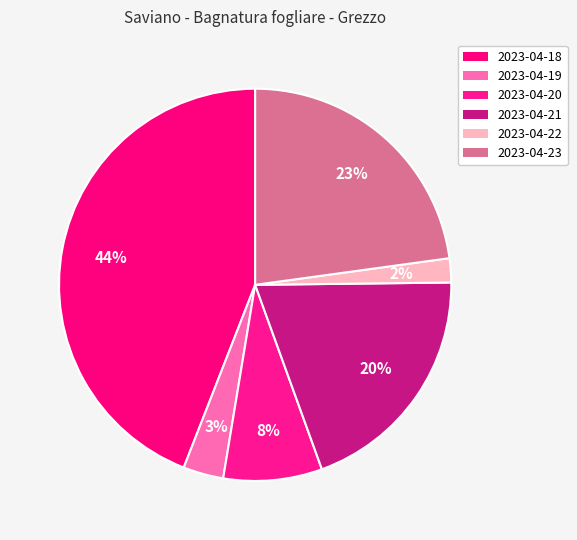

Which has a higher value, 2023-04-20 or 2023-04-22?

2023-04-20